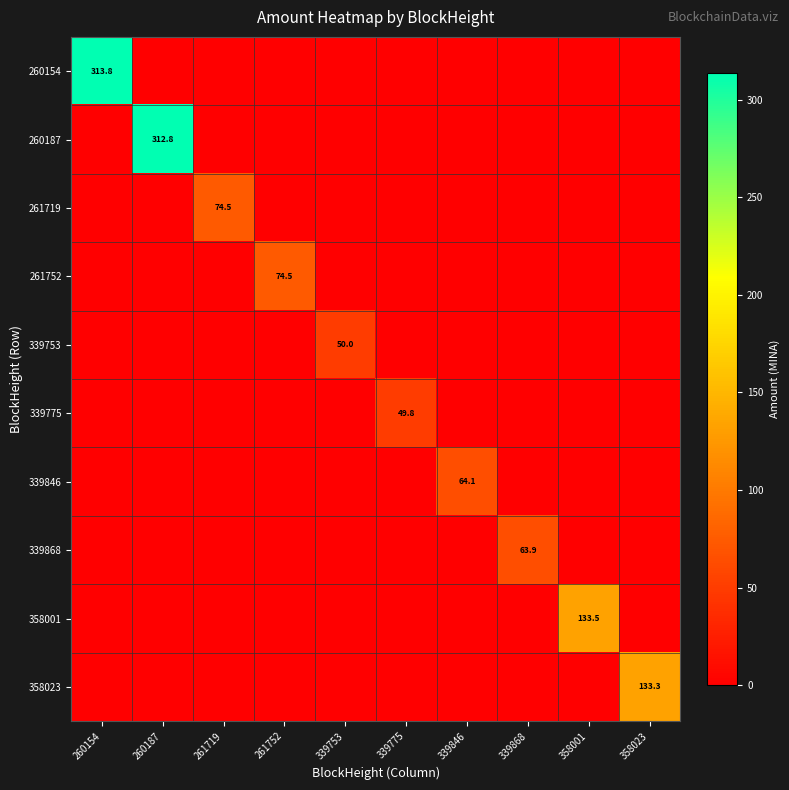

The 339868 series shows 22.7 at 339868. True or false?

False